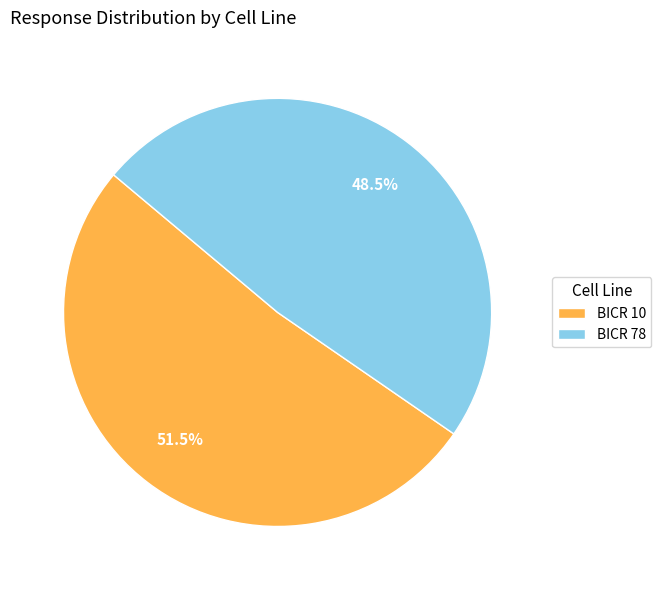

Count the number of slices in the pie.

2